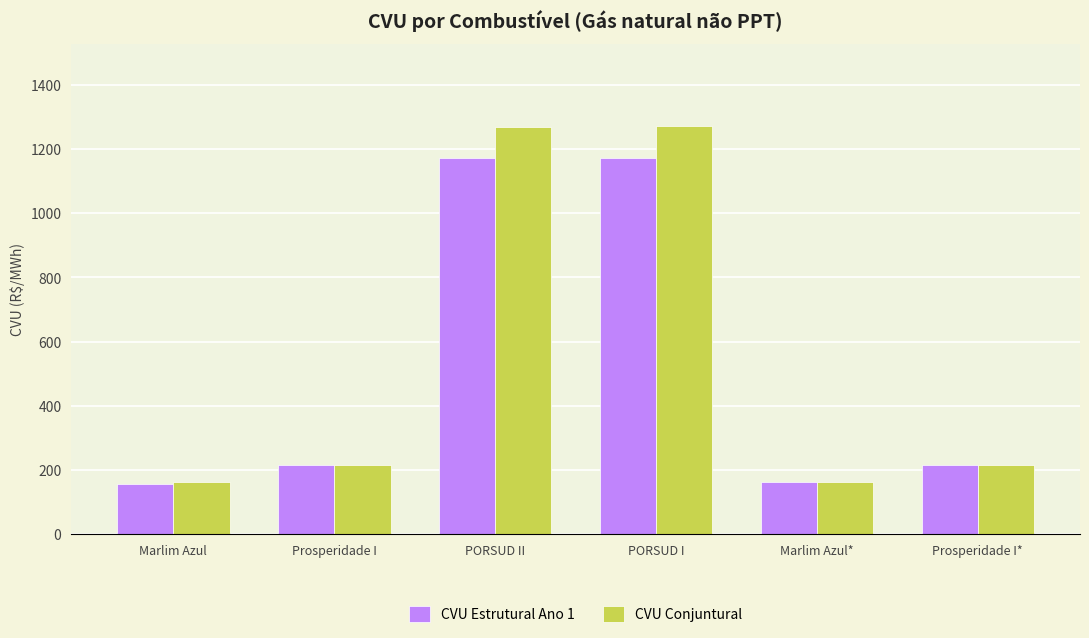

What is the total value across all series at Marlim Azul?

318.1